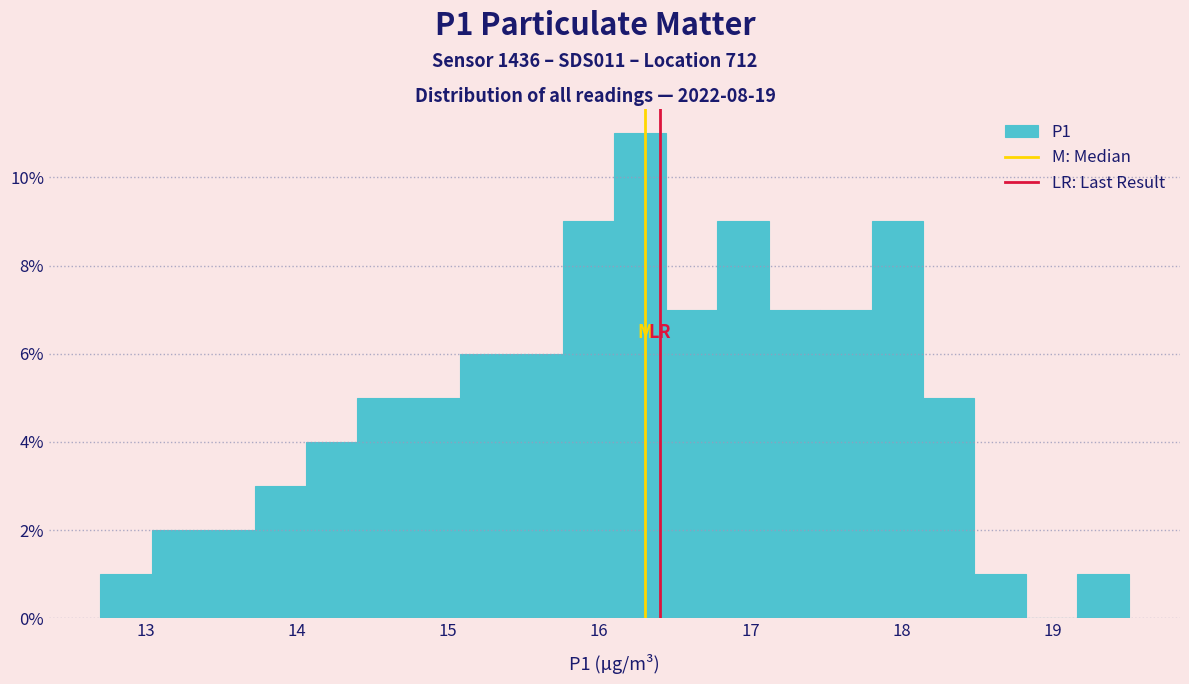

Around what value on the x-axis is the tallest bar? Give the approximate position of its centre, as read against the axis.

16.3